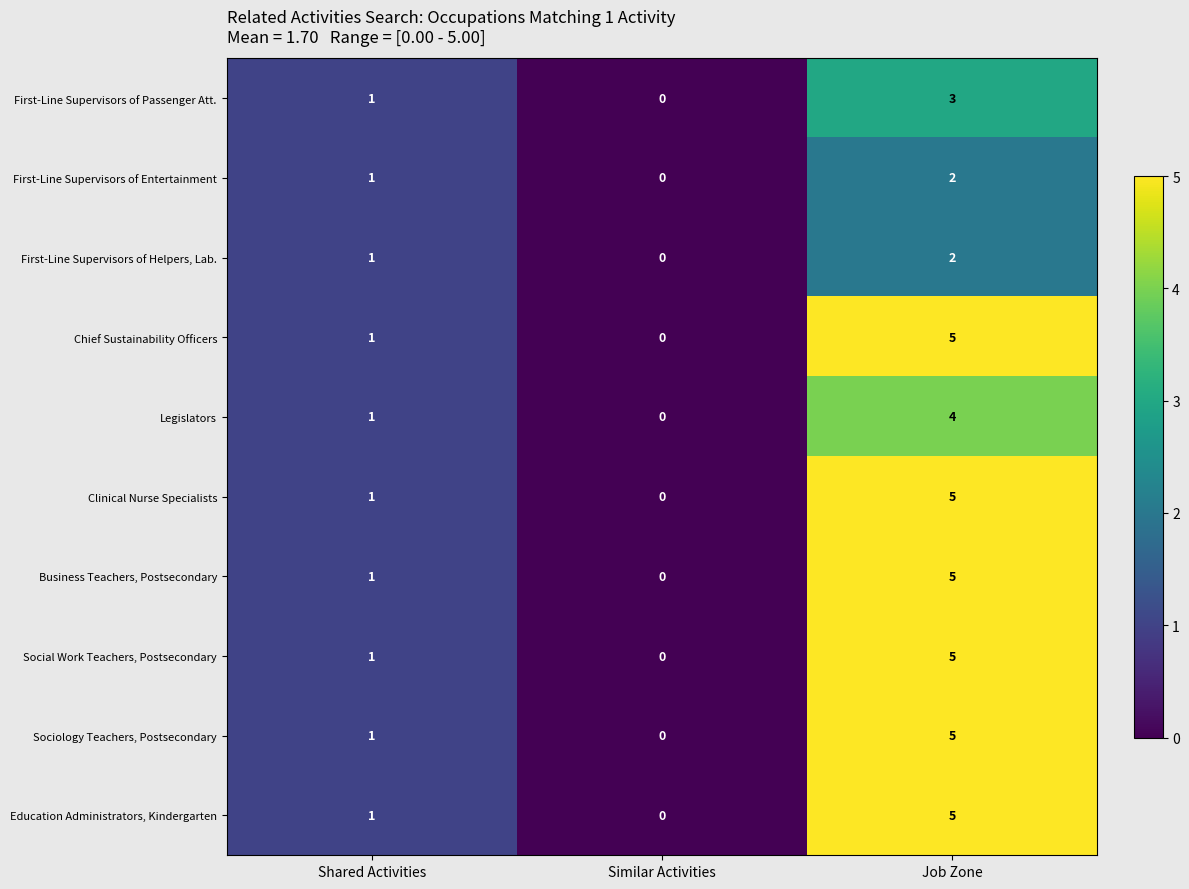

At which category is the sum across all series the highest?

Job Zone